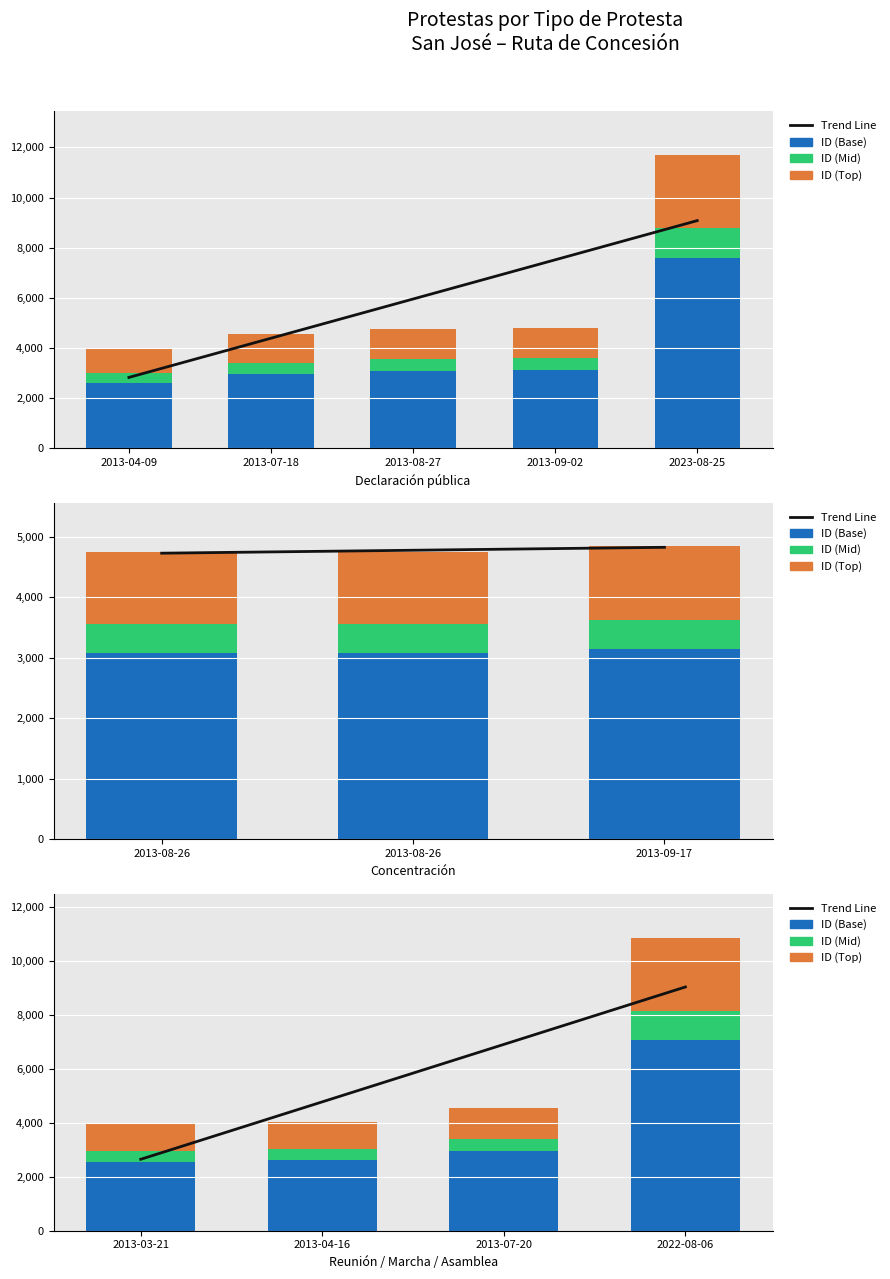

List the series in order of their overall mean, lowest first.

ID (Mid), ID (Top), ID (Base), Trend Line